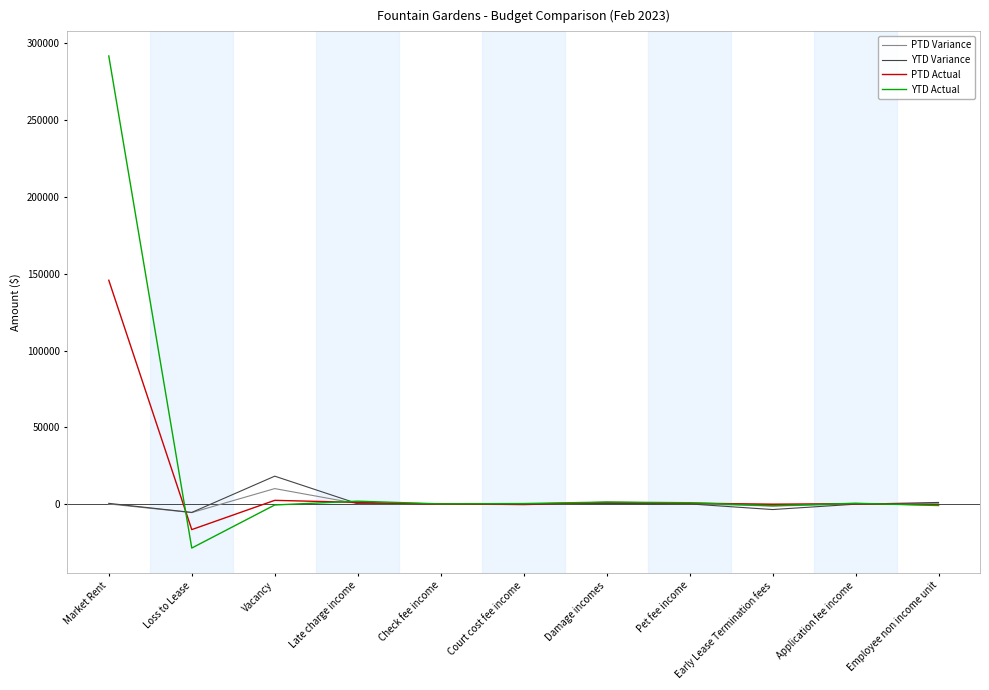

Does the chart have visible grid lines?

No